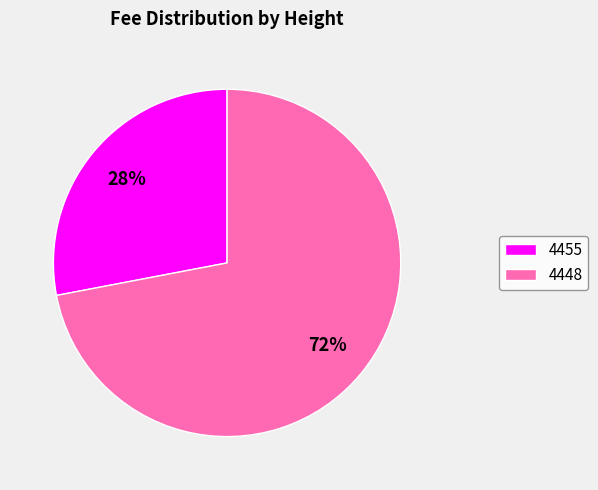

To the nearest percent, what is the difference between the largest and smallest slice percentages?

44%